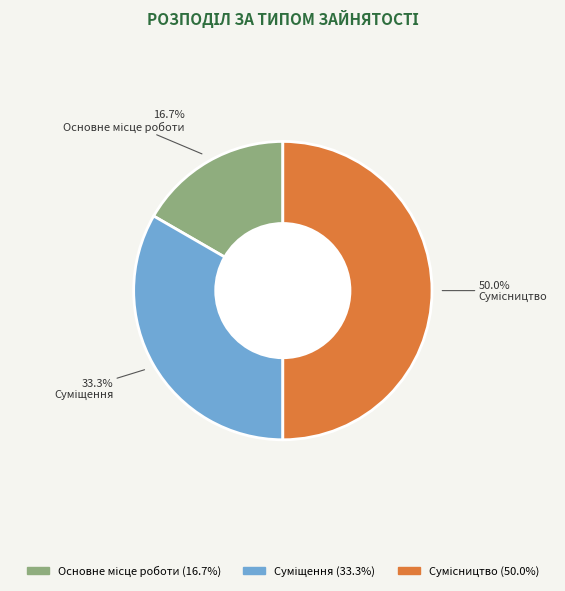

The Основне місце роботи slice represents 17% of the pie. True or false?

True